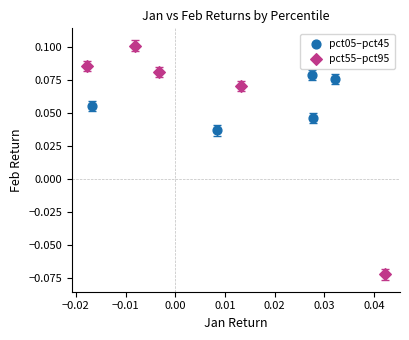

What are all the series names shown in the legend?

pct05–pct45, pct55–pct95